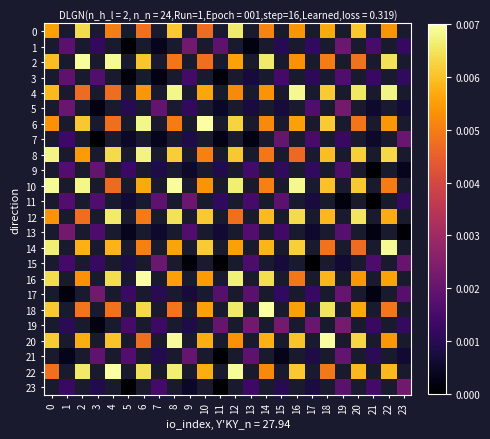

Between 23 and 2, which is larger?

2